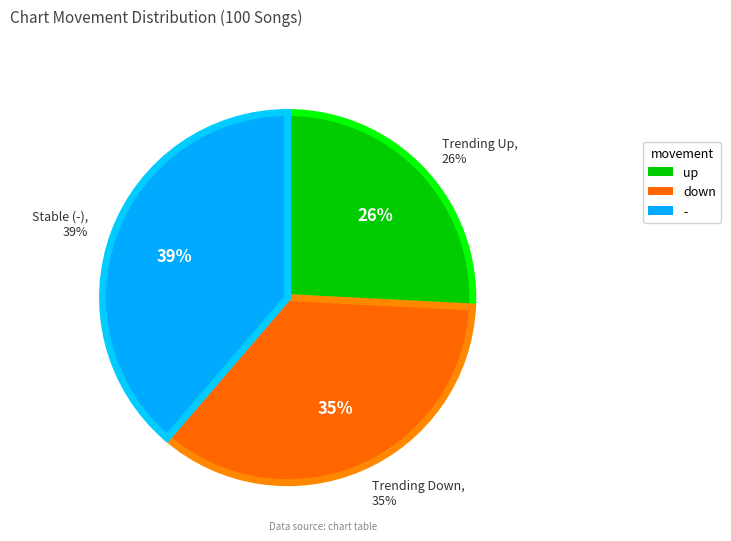

To the nearest percent, what percentage of the pie is -?

39%